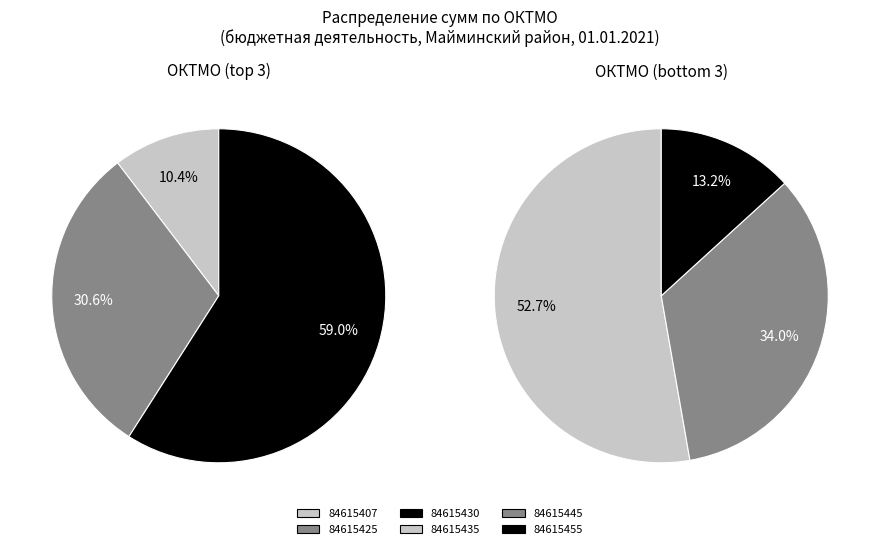

True or false: 84615407 accounts for 20% of the total.

False